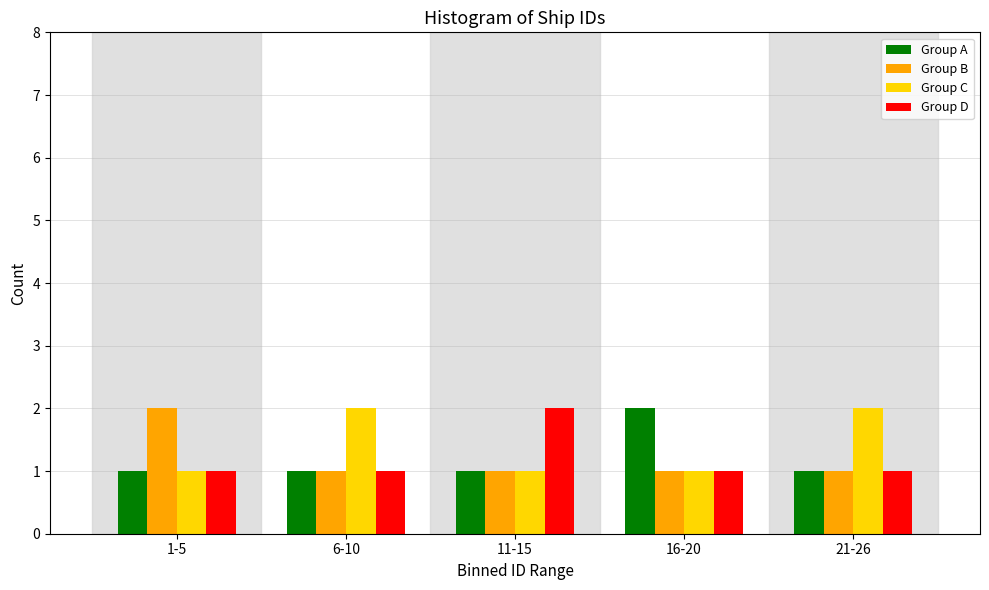

Reading left to right, extract all data points from this chart.

Group A: 1	1	1	2	1
Group B: 2	1	1	1	1
Group C: 1	2	1	1	2
Group D: 1	1	2	1	1